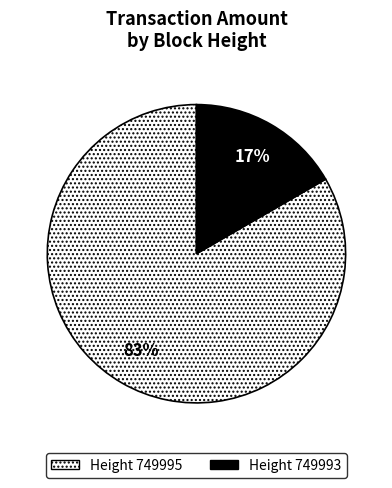

Count the number of slices in the pie.

2